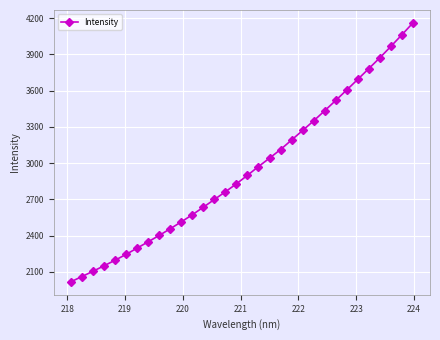

True or false: there are more than 1 points higher than both neighbors.

False